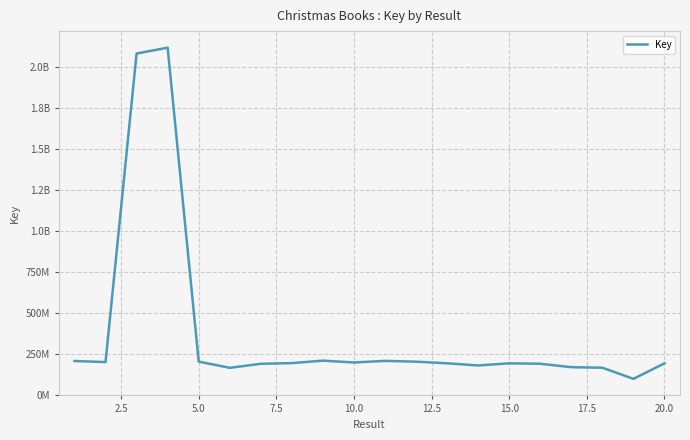

Does the chart display data point markers on the line(s)?

No